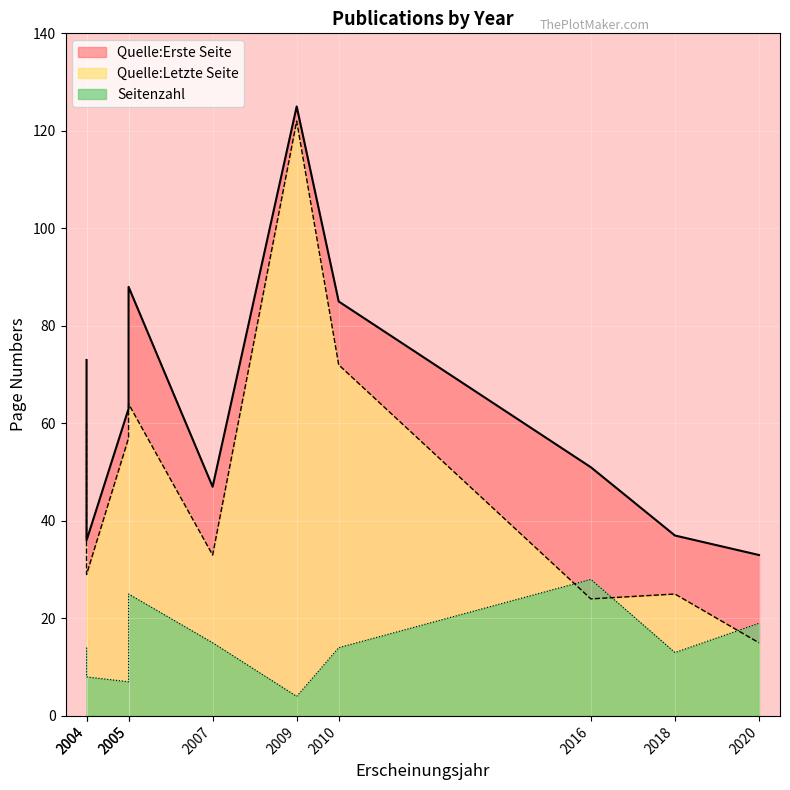

True or false: Quelle:Letzte Seite and Quelle:Erste Seite intersect in this chart.

False